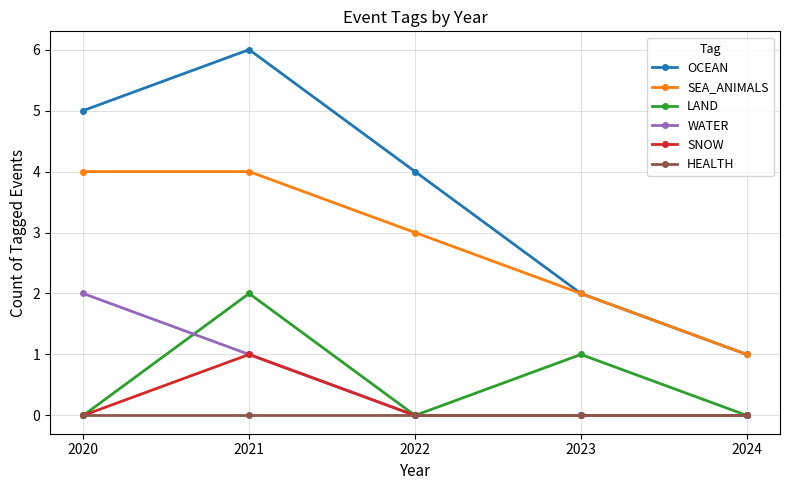

Is this an area chart (filled region under the line)?

No